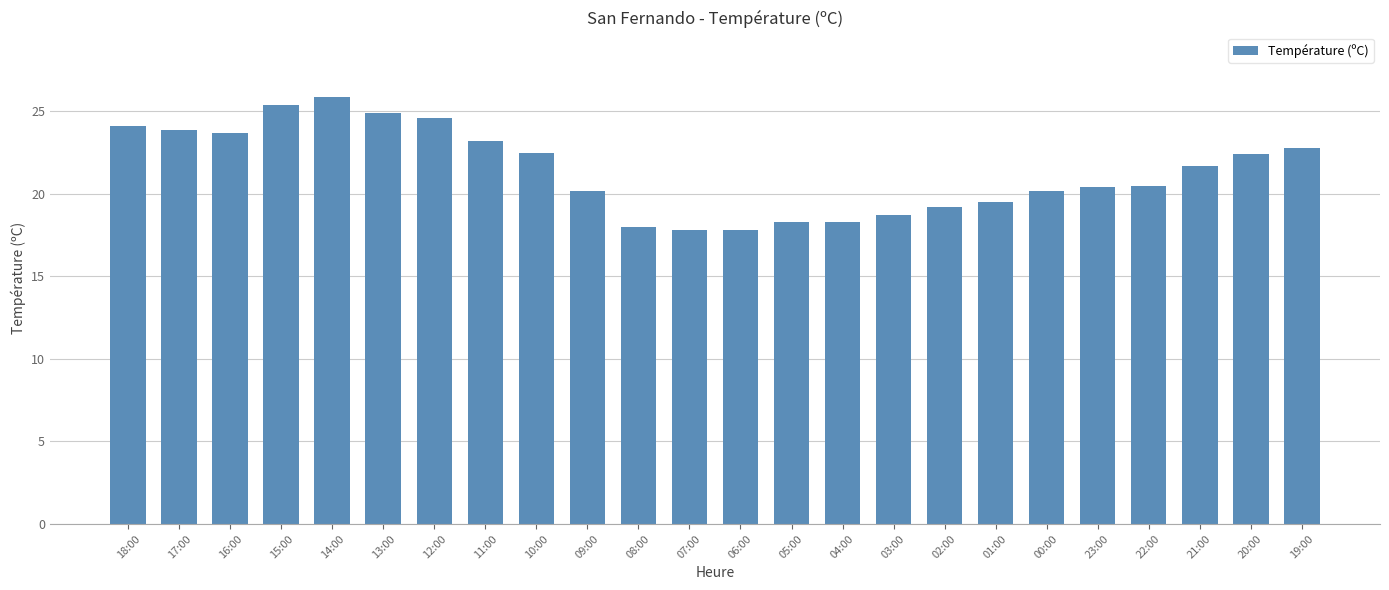

At which category does the chart reach its peak across all series?

14:00